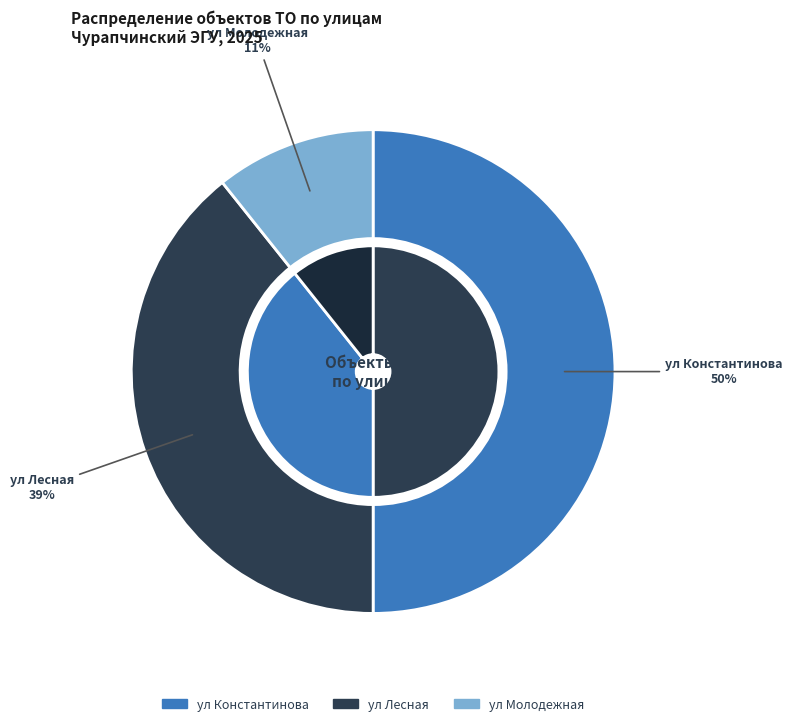

Does ул Лесная account for over 50% of the chart?

No